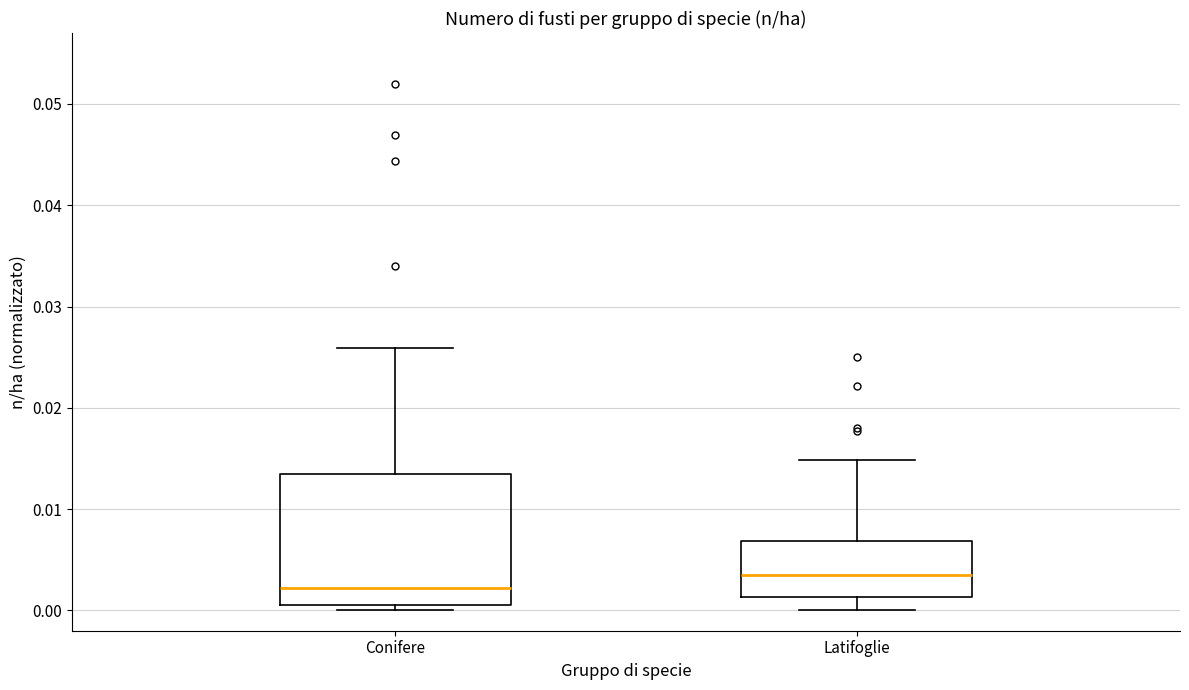

Which box's median line is the lowest?

Conifere